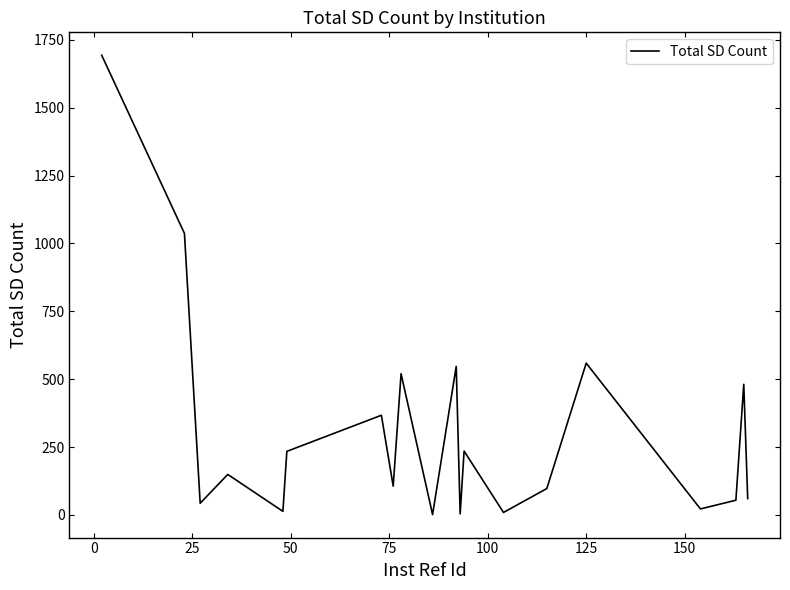

What is the difference between the maximum and minimum values?

1692